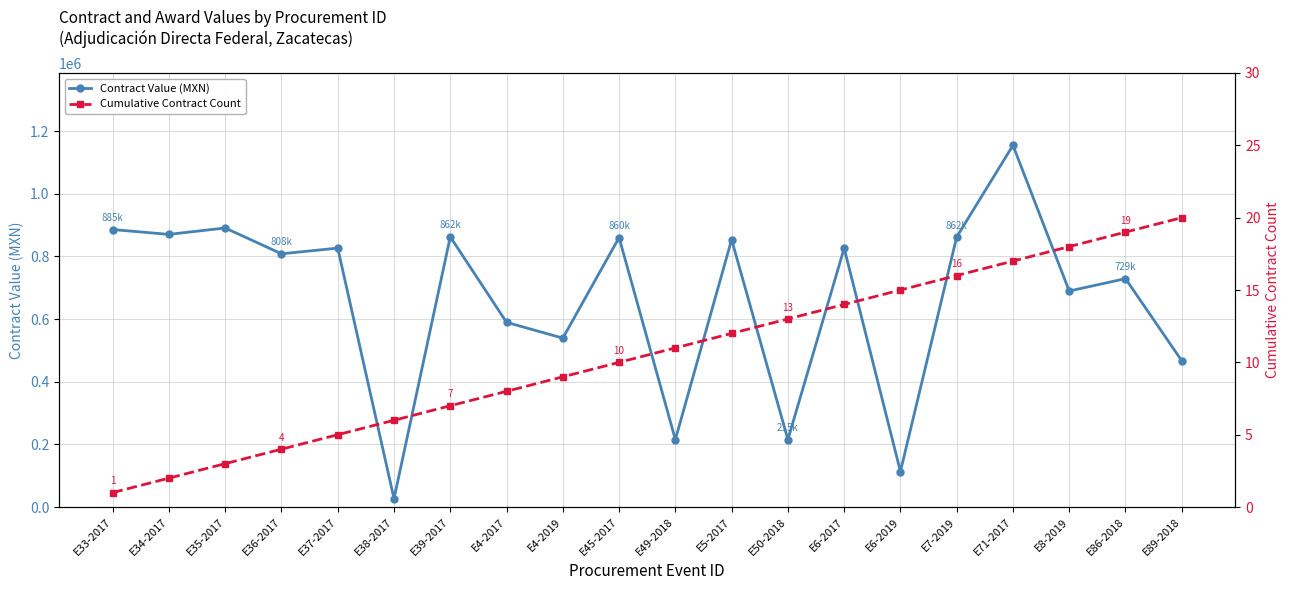

The value of Contract Value (MXN) at E34-2017 is 870357.8. True or false?

True